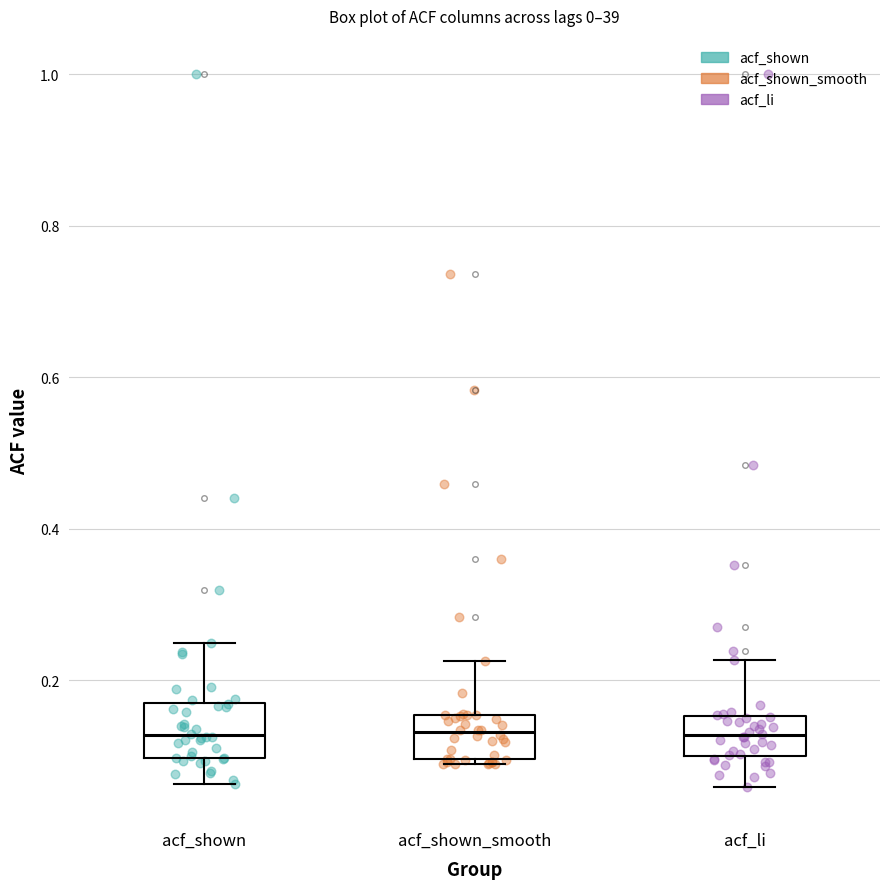

Reading left to right, transcribe this box plot: for each box, give where its median line is, the range the box spans, and where its two whiskers end, as read against the y-axis. The values are not printed on the chart, so give them approximately, as read against the axis.

acf_shown: median 0.12, box 0.10 to 0.18, whiskers 0.06 to 0.26
acf_shown_smooth: median 0.14, box 0.10 to 0.16, whiskers 0.10 (just below the box's lower edge) to 0.22
acf_li: median 0.12, box 0.10 to 0.16, whiskers 0.06 to 0.22